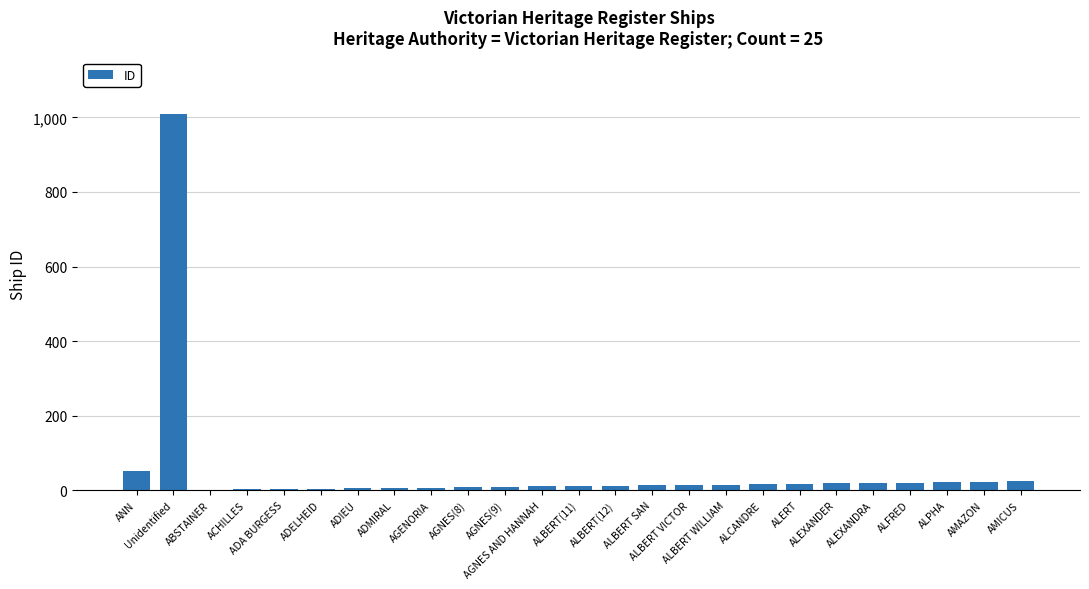

What is the change in value from ADIEU to ALBERT(11)?

+6